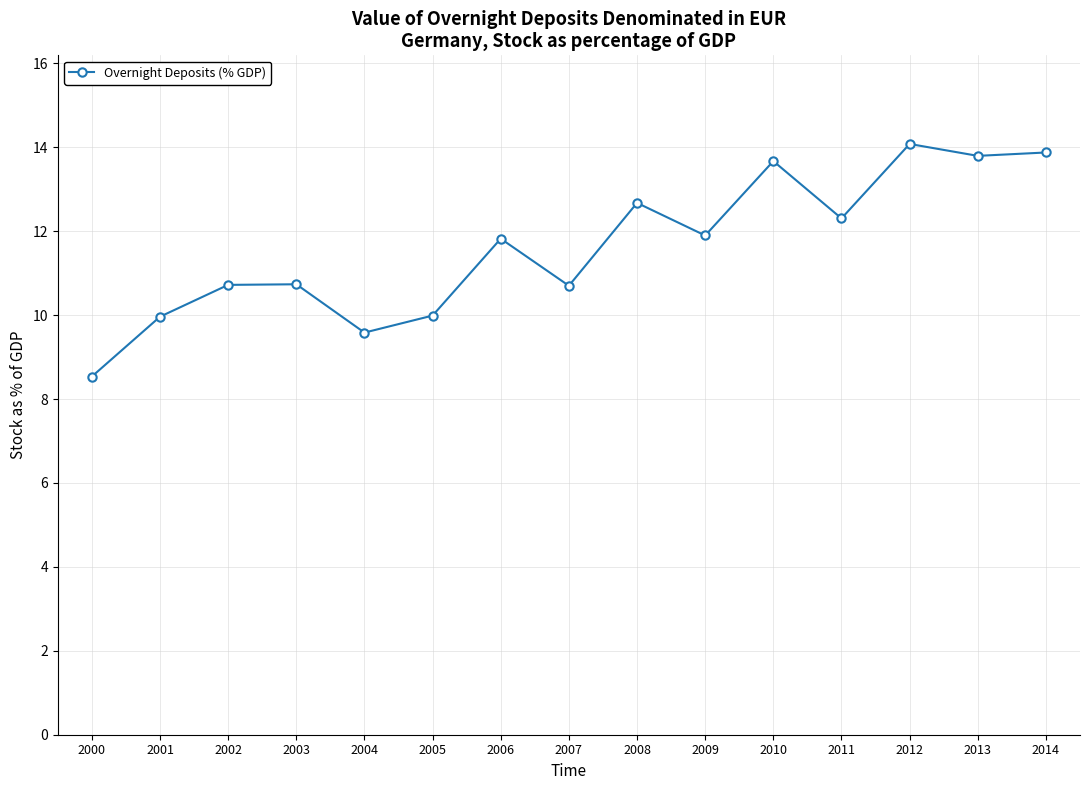

What is the value of the 2nd point from the left?

10.0